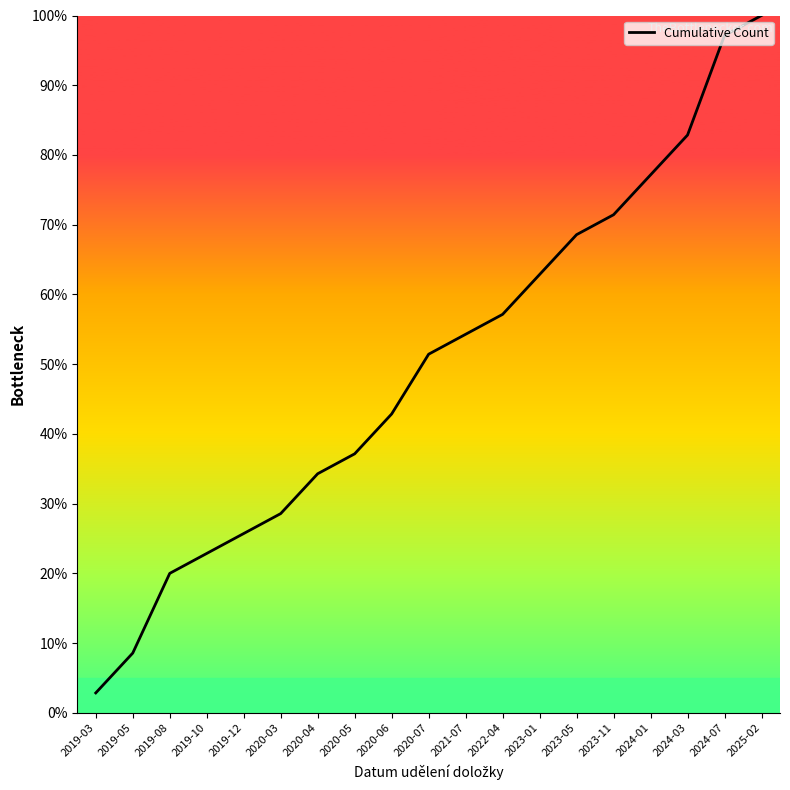

At which label is the value closest to 51?

2020-07